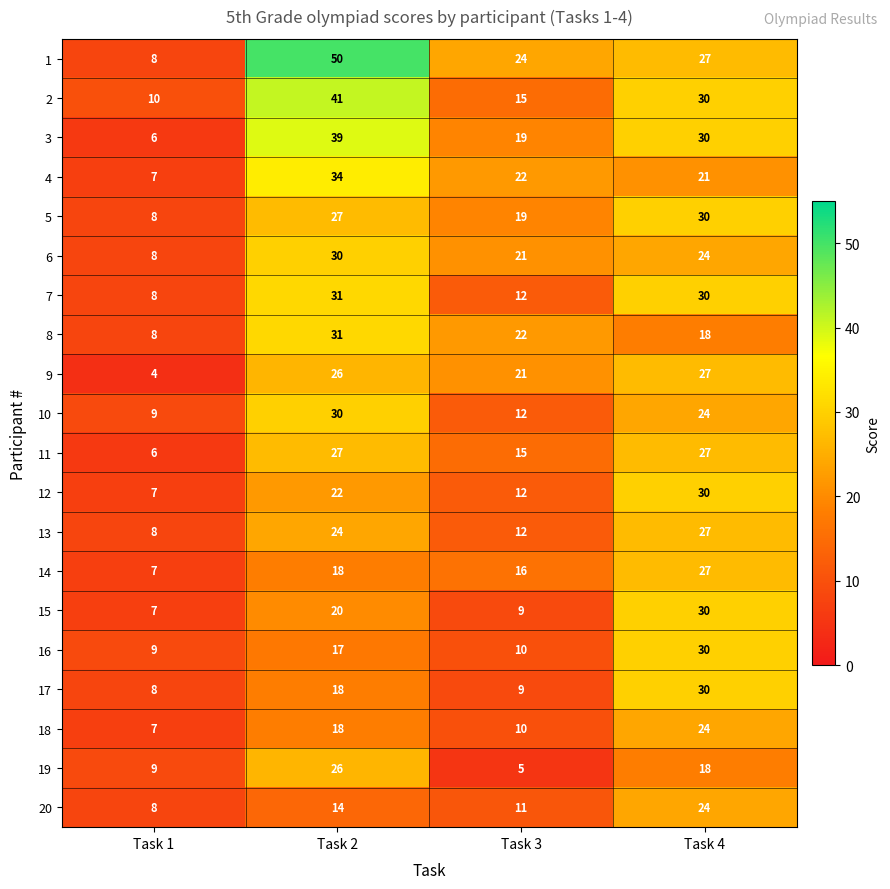

The value of 2 at Task 2 is 10. True or false?

False